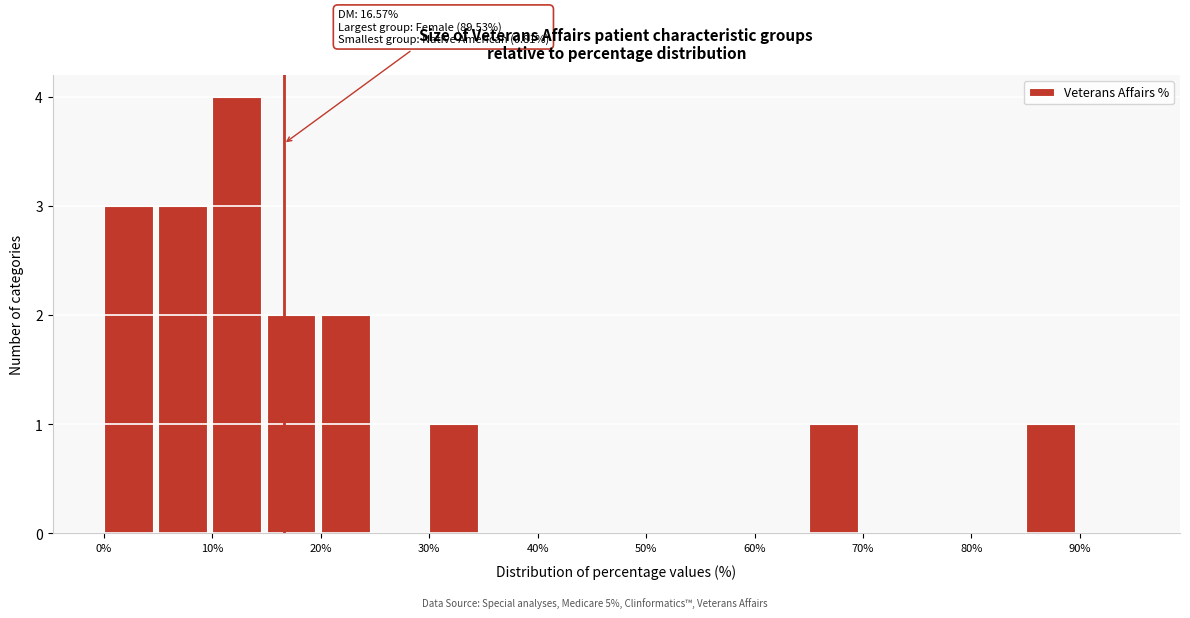

Which range on the x-axis has the tallest bar?

10 to 15